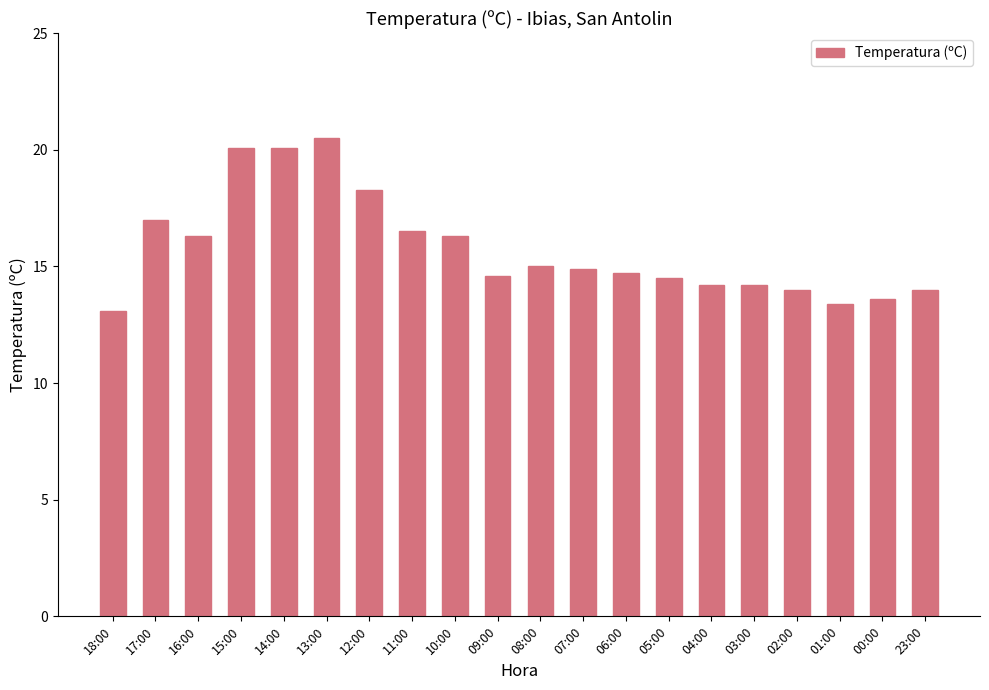

What is the sum of the values at 18:00 and 02:00?

27.1